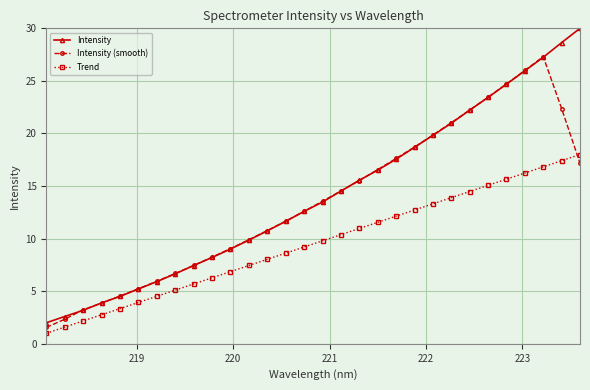

What is the difference between the maximum and second lowest values in the Trend series?

16.4